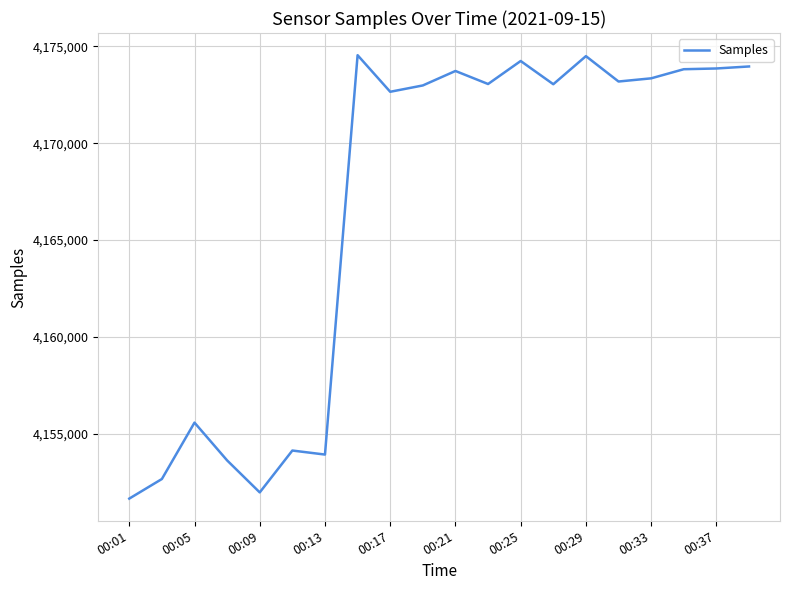

What is the smallest value displayed?

4151651